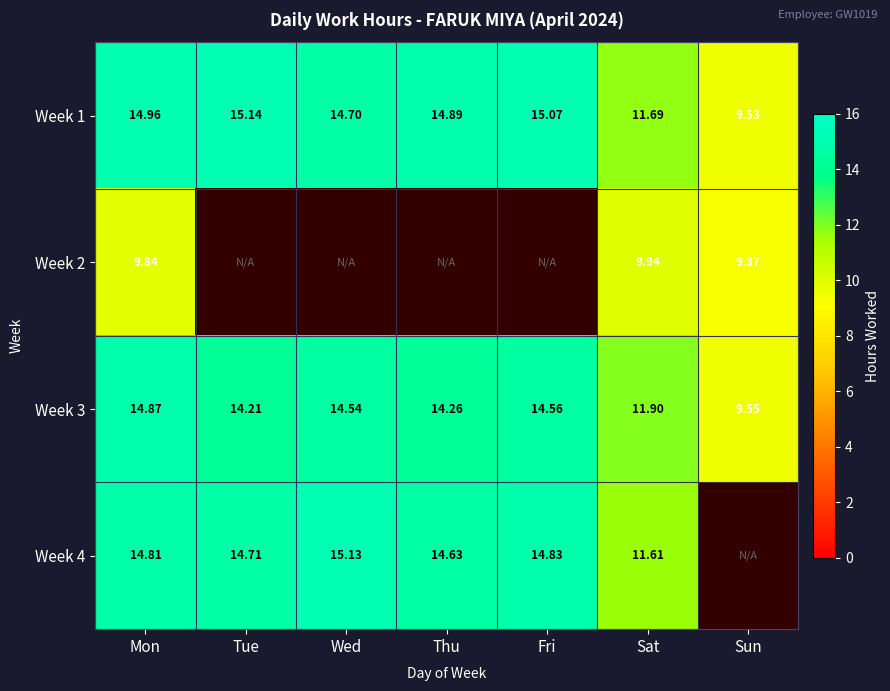

Where does the Week 3 series first go above 14?

Mon